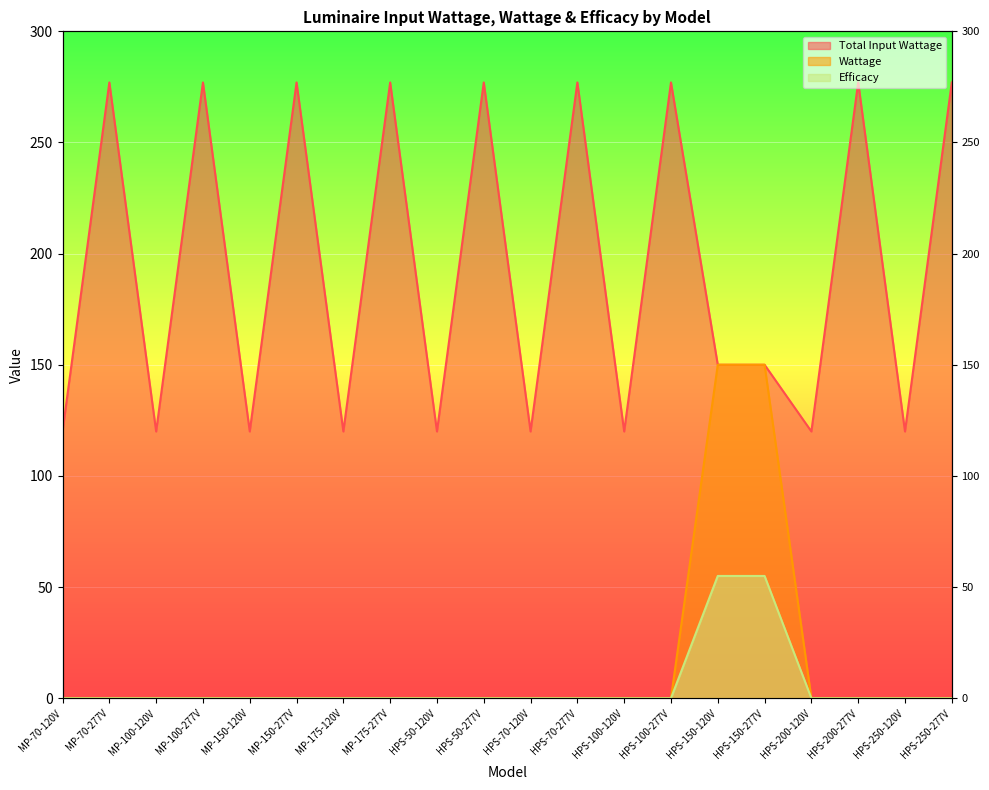

What is the value of the Total Input Wattage point at the 20th from the left?

277